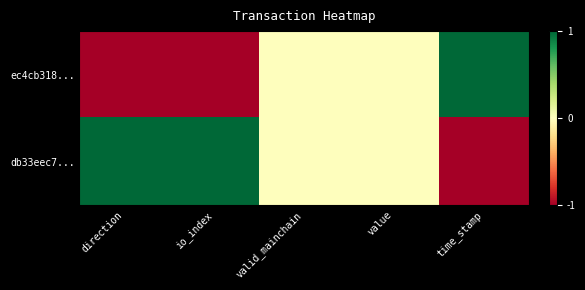

Reading left to right, extract all data points from this chart.

ec4cb318...: direction=-1	io_index=-1	valid_mainchain=0	value=0	time_stamp=1
db33eec7...: direction=1	io_index=1	valid_mainchain=0	value=0	time_stamp=-1